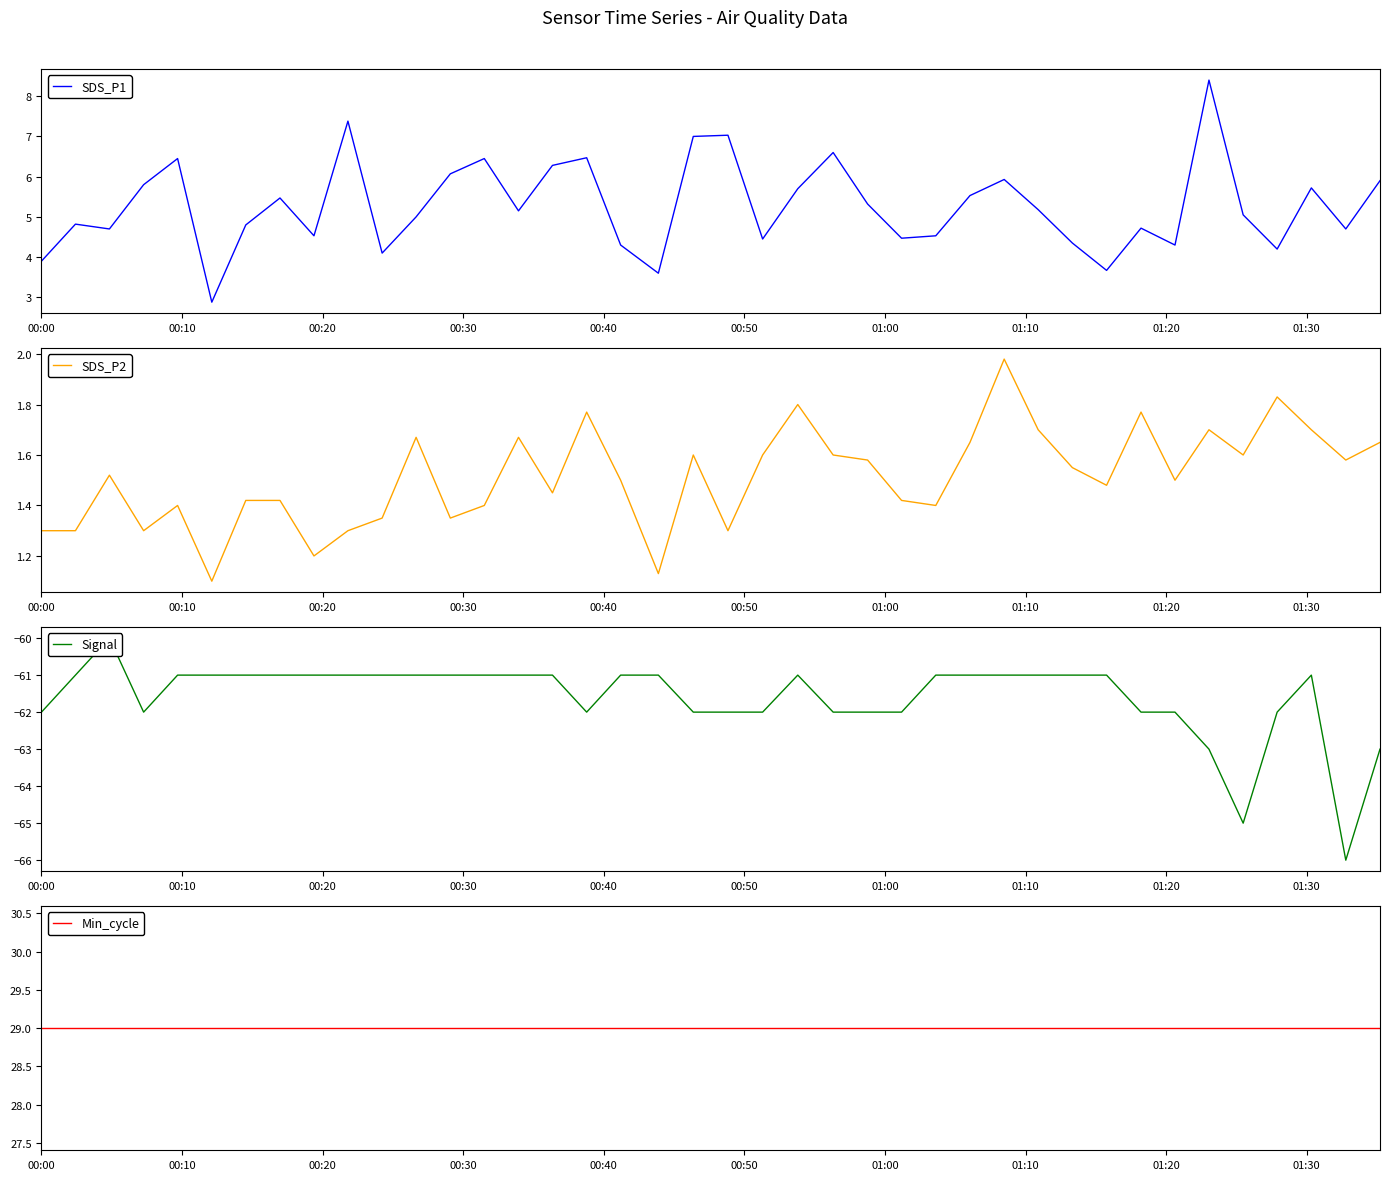

What is the minimum value for SDS_P1?

2.9